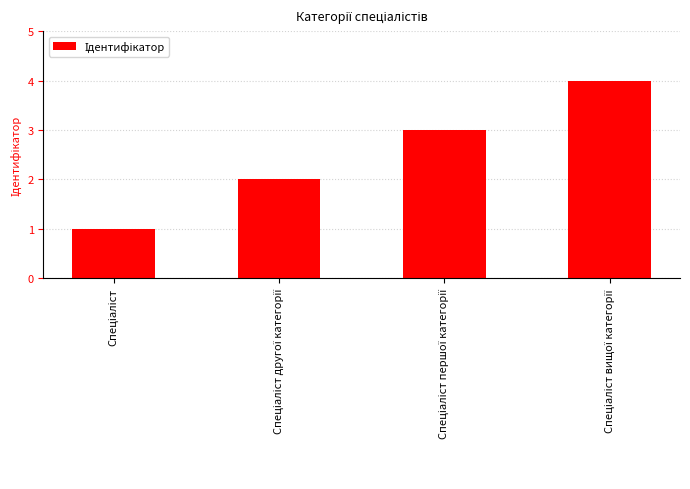

Does the chart contain any negative values?

No